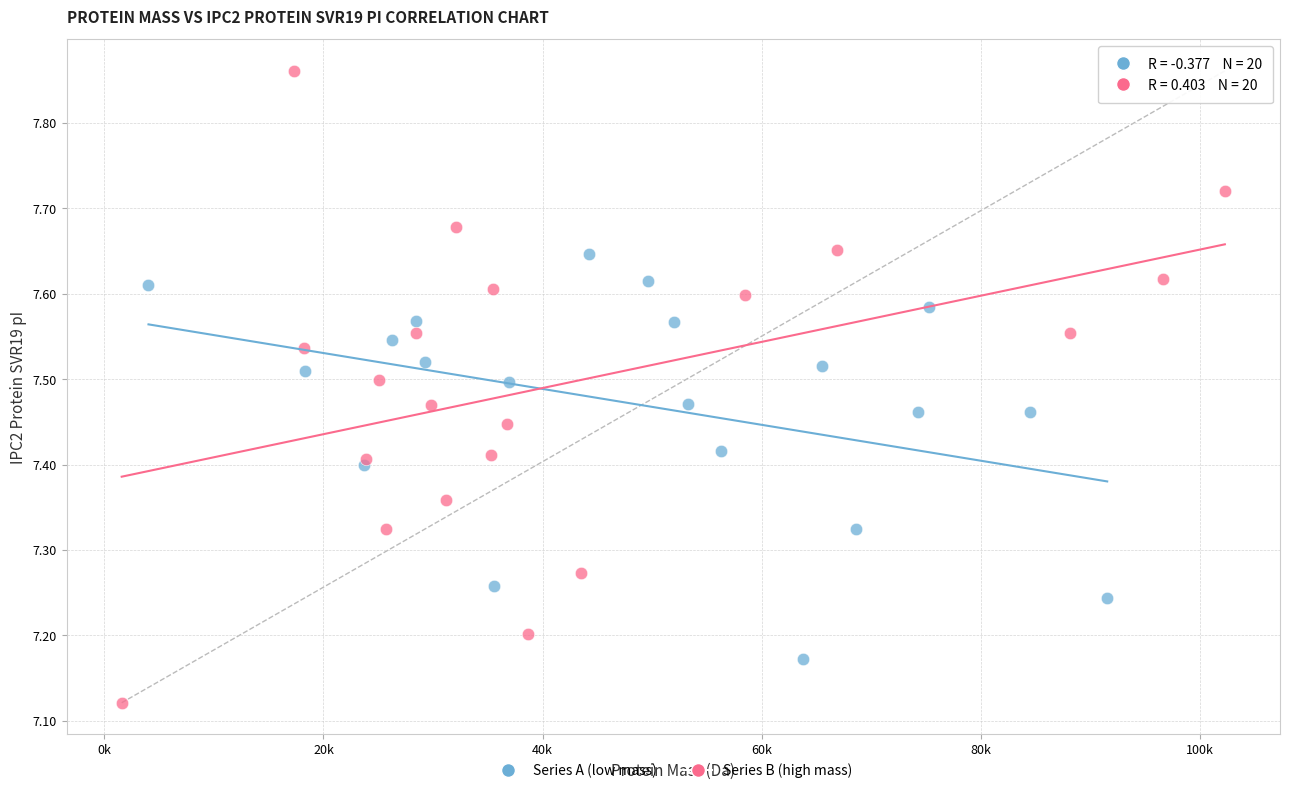

Which series reaches the maximum Y coordinate?

Series B (high mass)